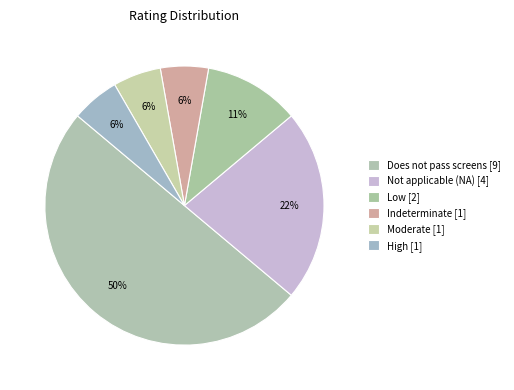

Approximately how many times larger is the value at Does not pass screens compared to Moderate?

9.0